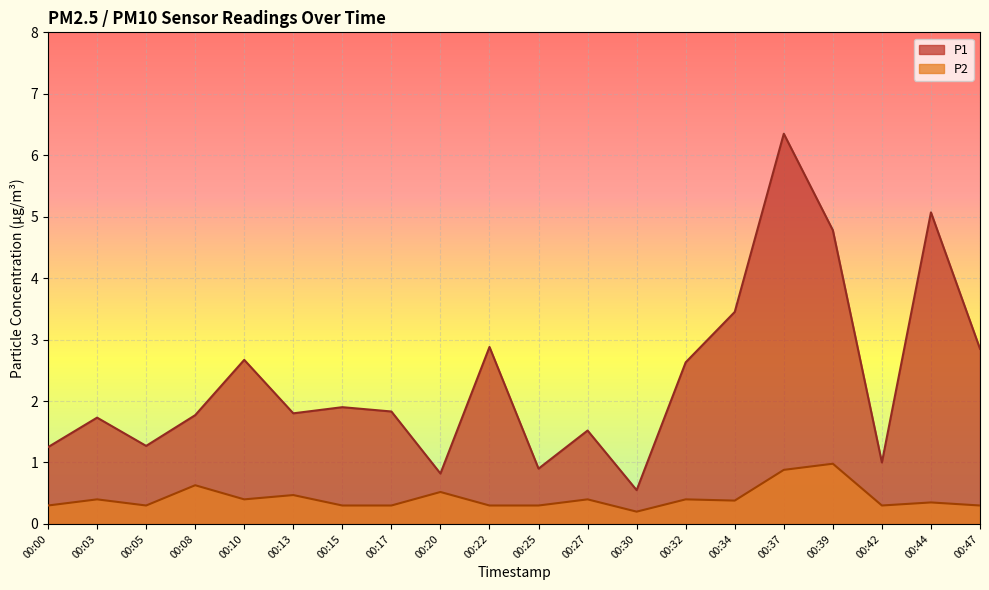

What is the sum of all P1 values?

47.0